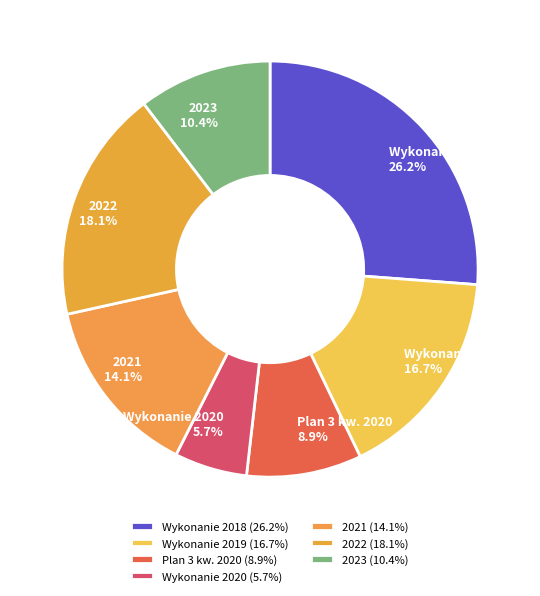

The Wykonanie 2018 slice represents 12% of the pie. True or false?

False